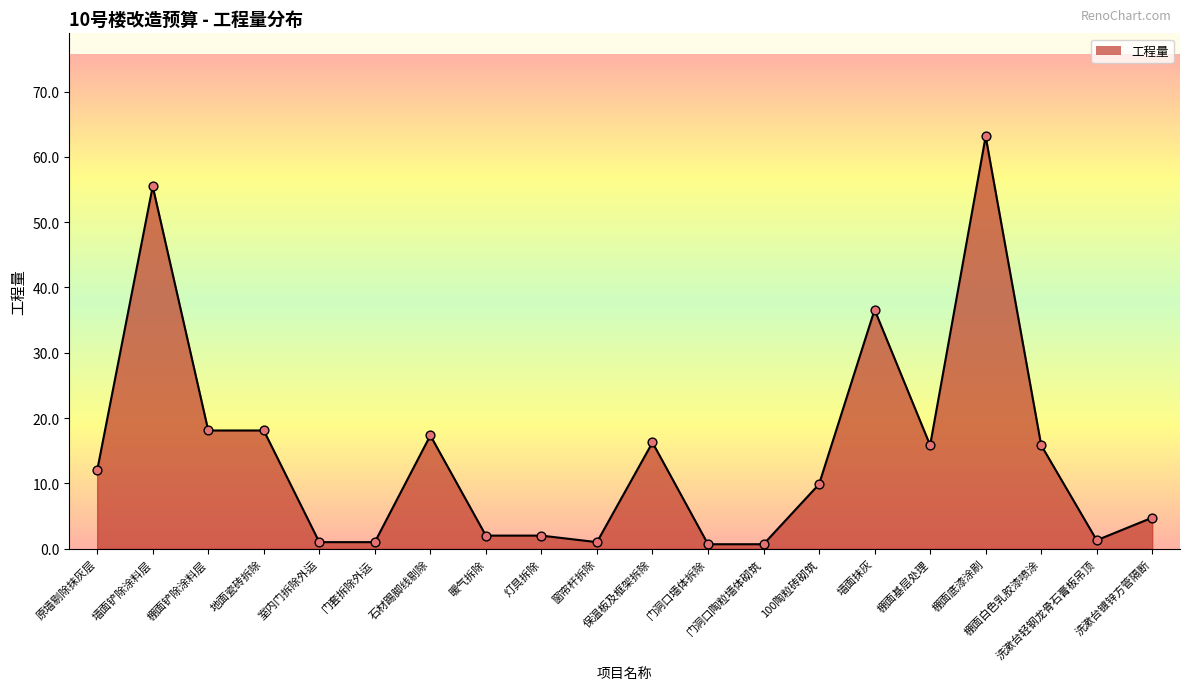

Which has a higher value, 棚面基层处理 or 暖气拆除?

棚面基层处理